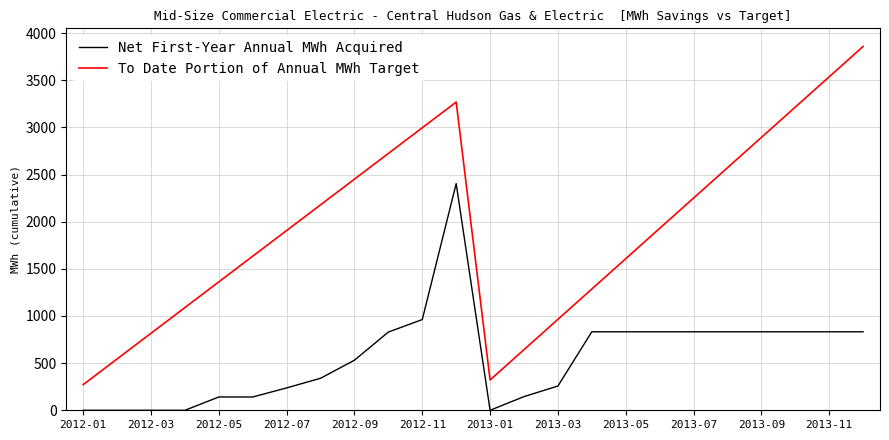

True or false: To Date Portion of Annual MWh Target and Net First-Year Annual MWh Acquired cross at least once.

False